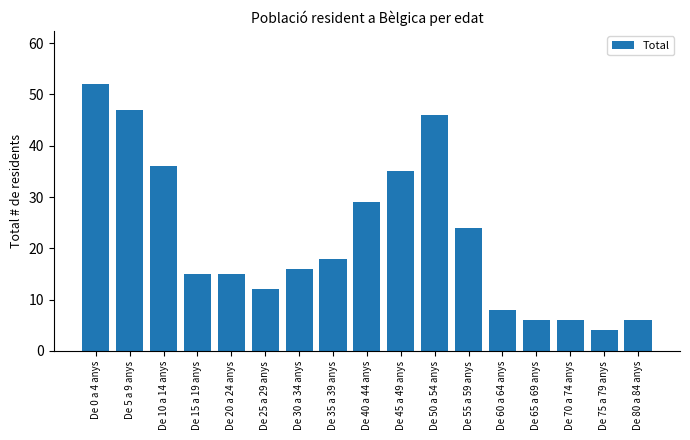

What is the change in value from De 25 a 29 anys to De 55 a 59 anys?

+12